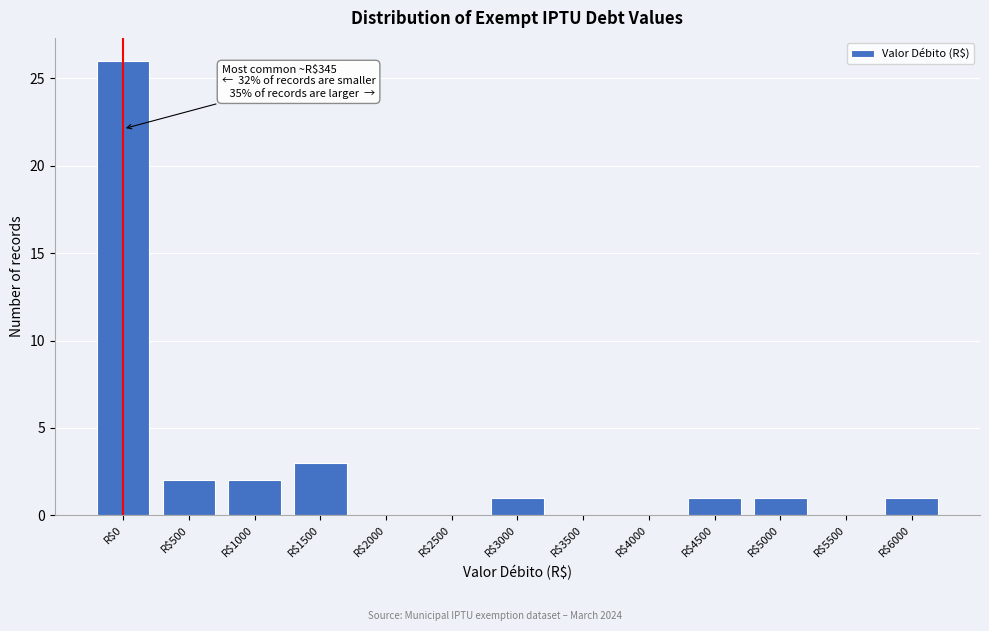

At which label is the value closest to 13?

R$1500